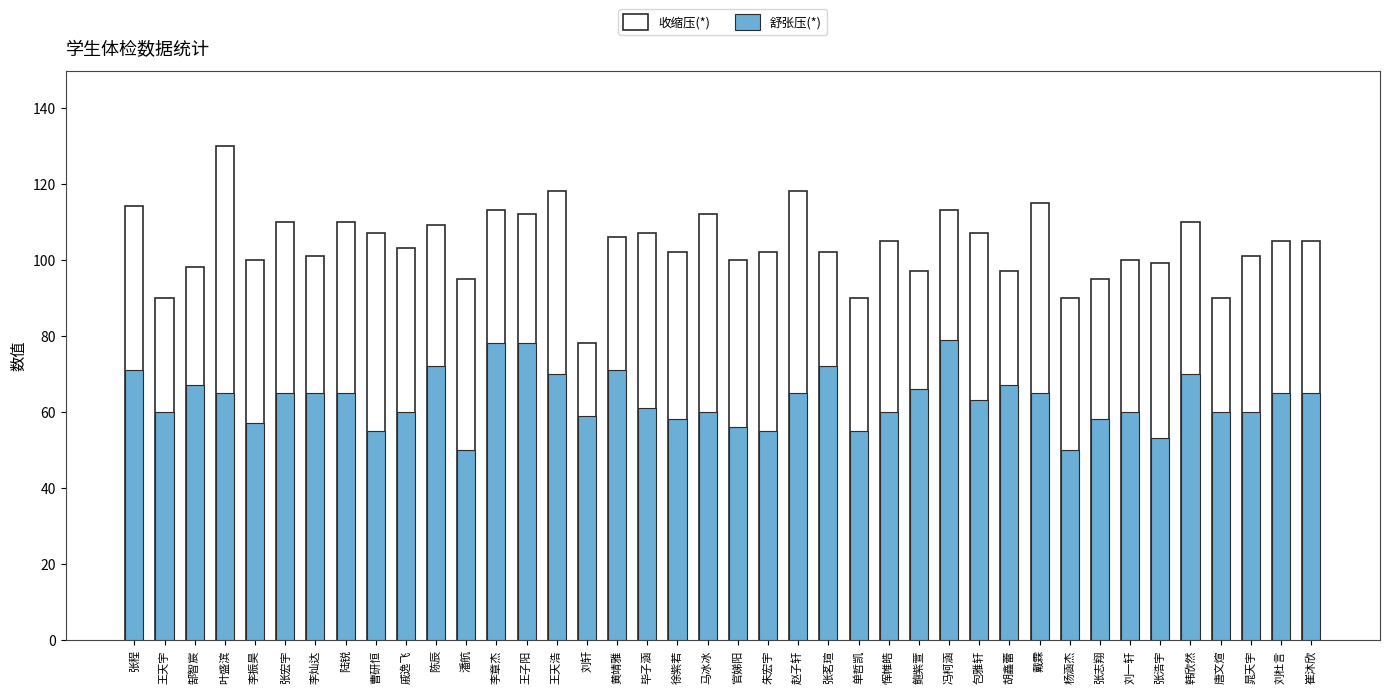

What is the minimum value for 舒张压(*)?

50